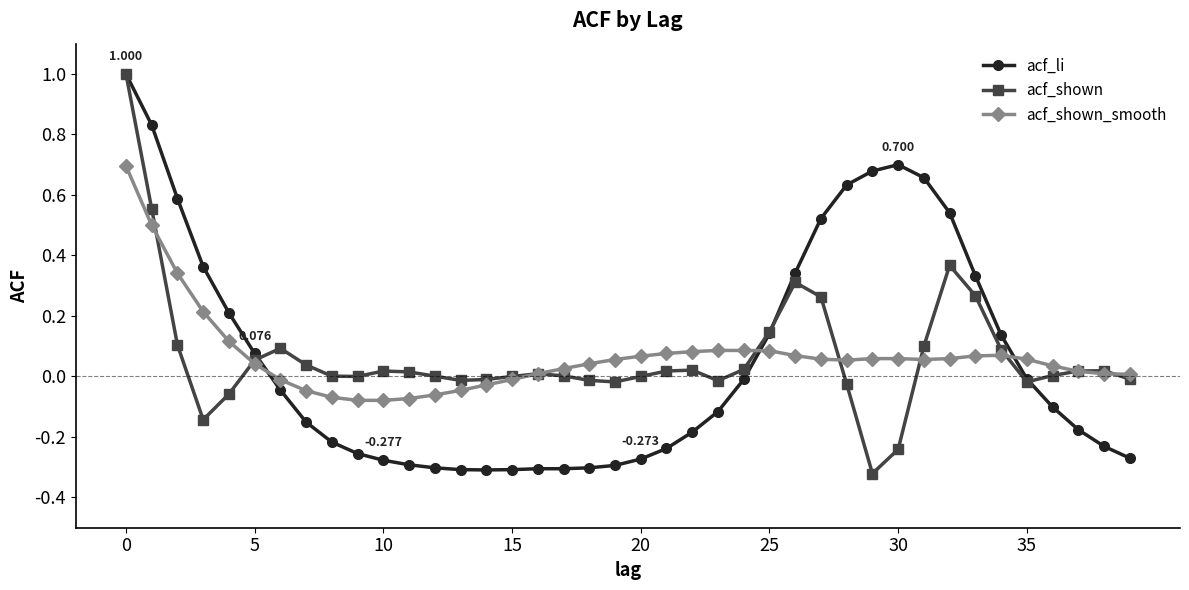

How many categories are shown in the chart?

40